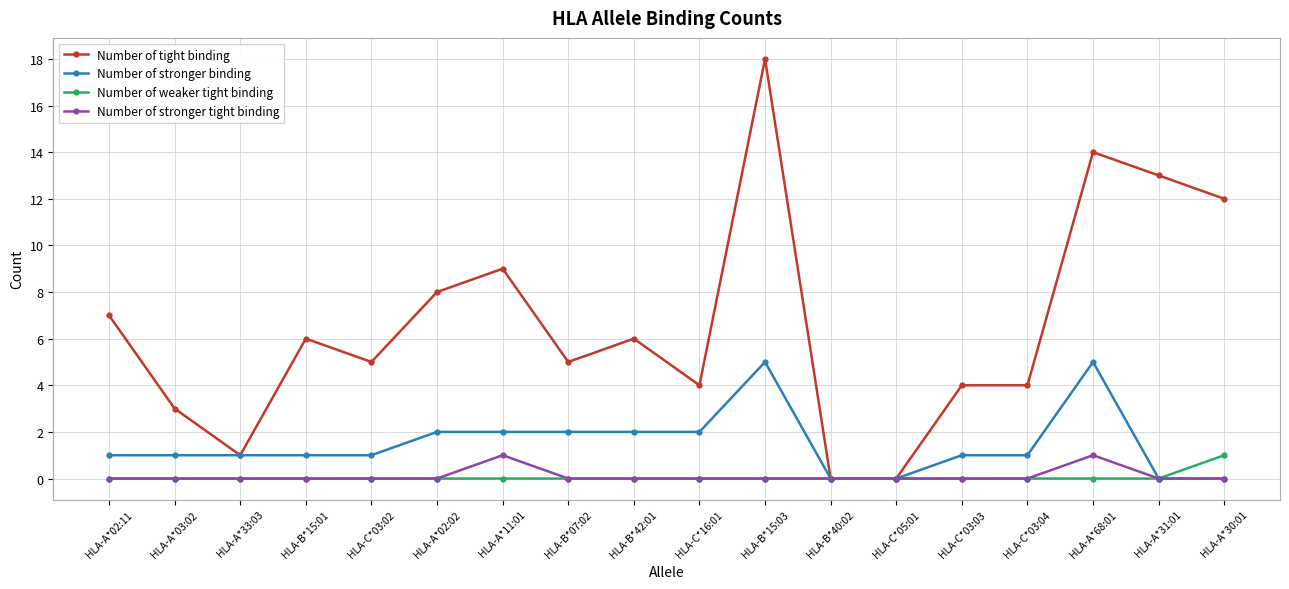

Reading right to left, what are all the values shown in this chart?

Number of tight binding: HLA-A*30:01=12	HLA-A*31:01=13	HLA-A*68:01=14	HLA-C*03:04=4	HLA-C*03:03=4	HLA-C*05:01=0	HLA-B*40:02=0	HLA-B*15:03=18	HLA-C*16:01=4	HLA-B*42:01=6	HLA-B*07:02=5	HLA-A*11:01=9	HLA-A*02:02=8	HLA-C*03:02=5	HLA-B*15:01=6	HLA-A*33:03=1	HLA-A*03:02=3	HLA-A*02:11=7
Number of stronger binding: HLA-A*30:01=0	HLA-A*31:01=0	HLA-A*68:01=5	HLA-C*03:04=1	HLA-C*03:03=1	HLA-C*05:01=0	HLA-B*40:02=0	HLA-B*15:03=5	HLA-C*16:01=2	HLA-B*42:01=2	HLA-B*07:02=2	HLA-A*11:01=2	HLA-A*02:02=2	HLA-C*03:02=1	HLA-B*15:01=1	HLA-A*33:03=1	HLA-A*03:02=1	HLA-A*02:11=1
Number of weaker tight binding: HLA-A*30:01=1	HLA-A*31:01=0	HLA-A*68:01=0	HLA-C*03:04=0	HLA-C*03:03=0	HLA-C*05:01=0	HLA-B*40:02=0	HLA-B*15:03=0	HLA-C*16:01=0	HLA-B*42:01=0	HLA-B*07:02=0	HLA-A*11:01=0	HLA-A*02:02=0	HLA-C*03:02=0	HLA-B*15:01=0	HLA-A*33:03=0	HLA-A*03:02=0	HLA-A*02:11=0
Number of stronger tight binding: HLA-A*30:01=0	HLA-A*31:01=0	HLA-A*68:01=1	HLA-C*03:04=0	HLA-C*03:03=0	HLA-C*05:01=0	HLA-B*40:02=0	HLA-B*15:03=0	HLA-C*16:01=0	HLA-B*42:01=0	HLA-B*07:02=0	HLA-A*11:01=1	HLA-A*02:02=0	HLA-C*03:02=0	HLA-B*15:01=0	HLA-A*33:03=0	HLA-A*03:02=0	HLA-A*02:11=0